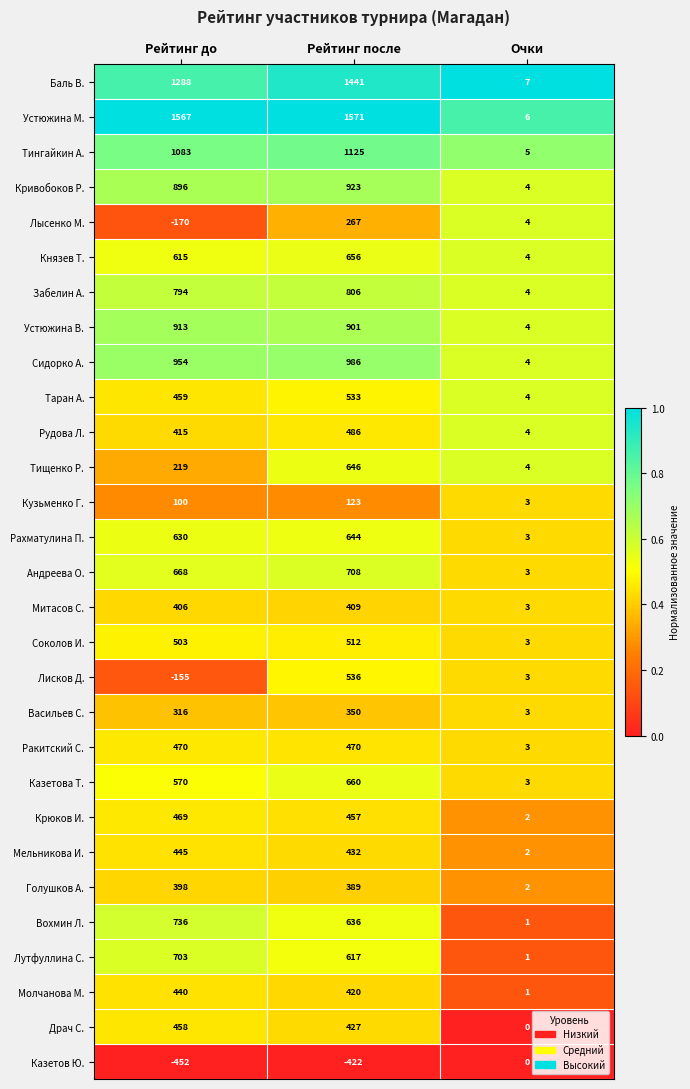

Count the number of data series in this chart.

29